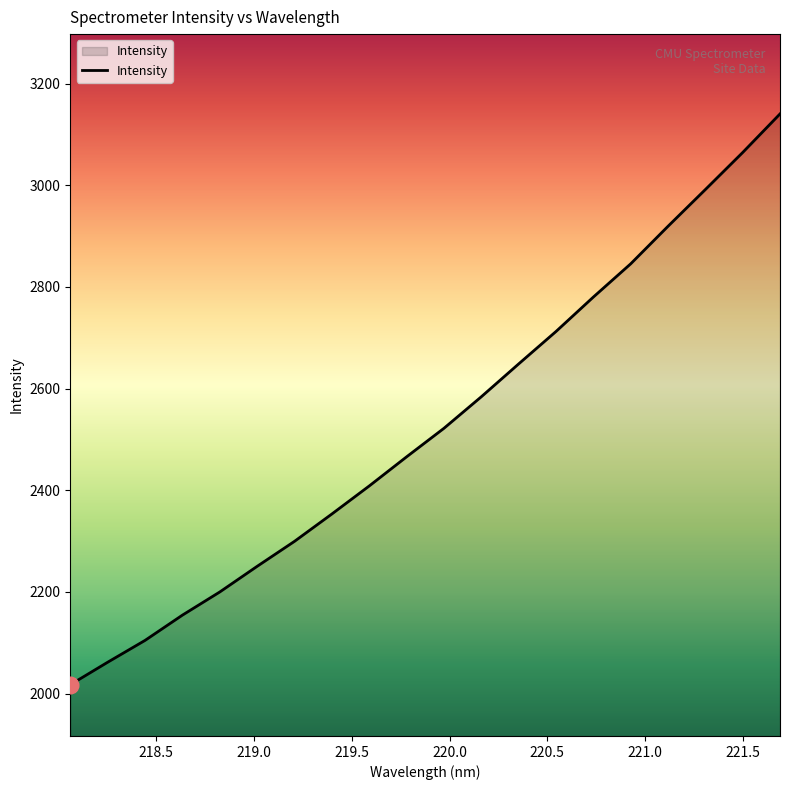

What is the smallest value displayed?

2017.3